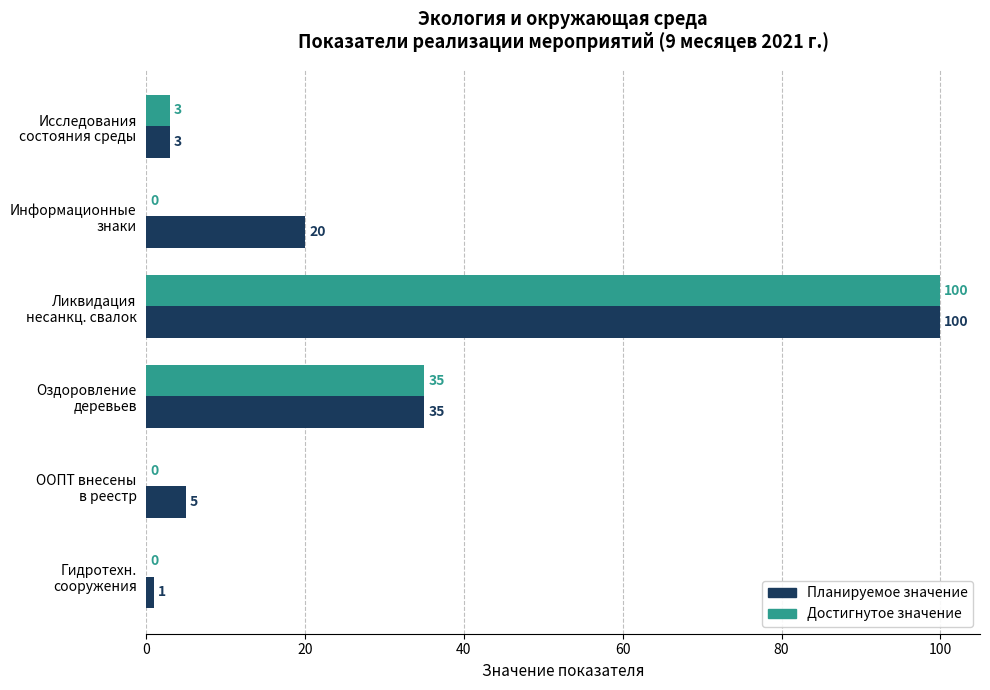

What is the maximum value shown in the chart?

100